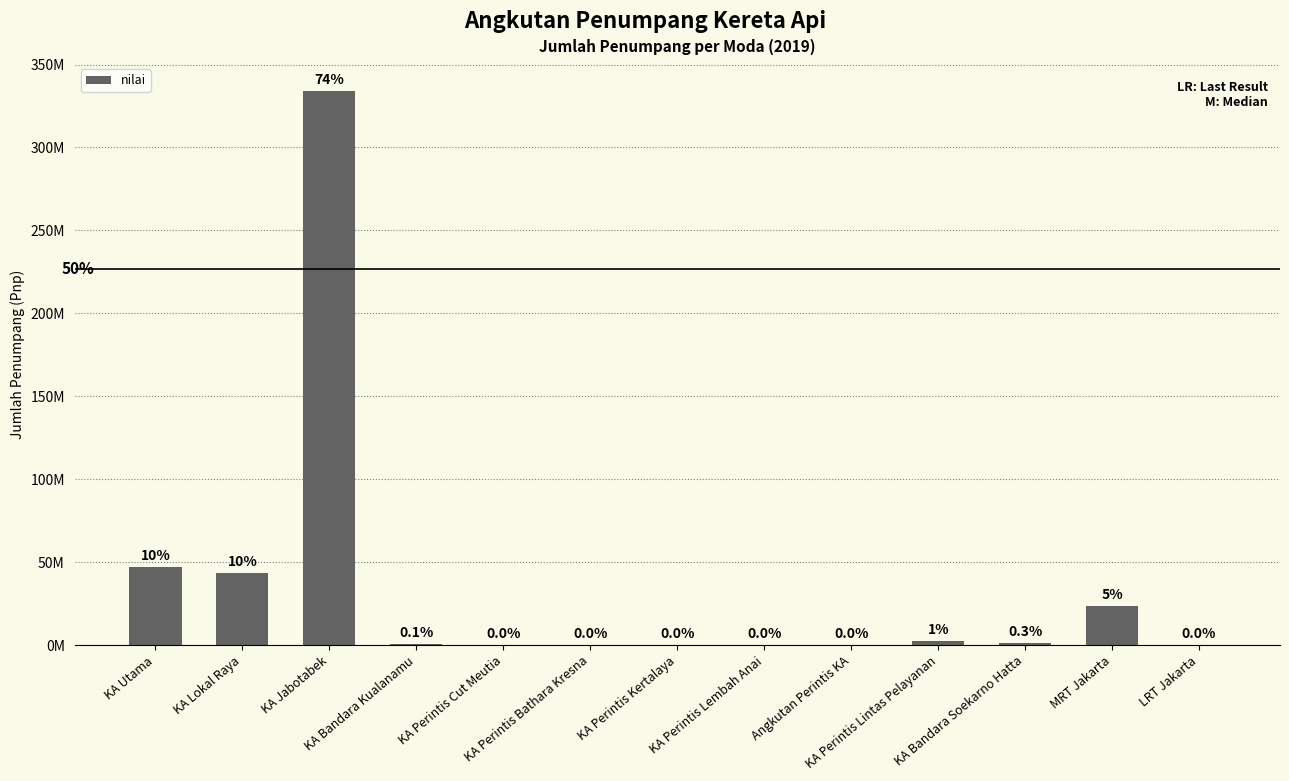

Rank the categories by value from lowest to highest.

KA Perintis Kertalaya, KA Perintis Cut Meutia, KA Perintis Lembah Anai, KA Perintis Bathara Kresna, LRT Jakarta, Angkutan Perintis KA, KA Bandara Kualanamu, KA Bandara Soekarno Hatta, KA Perintis Lintas Pelayanan, MRT Jakarta, KA Lokal Raya, KA Utama, KA Jabotabek